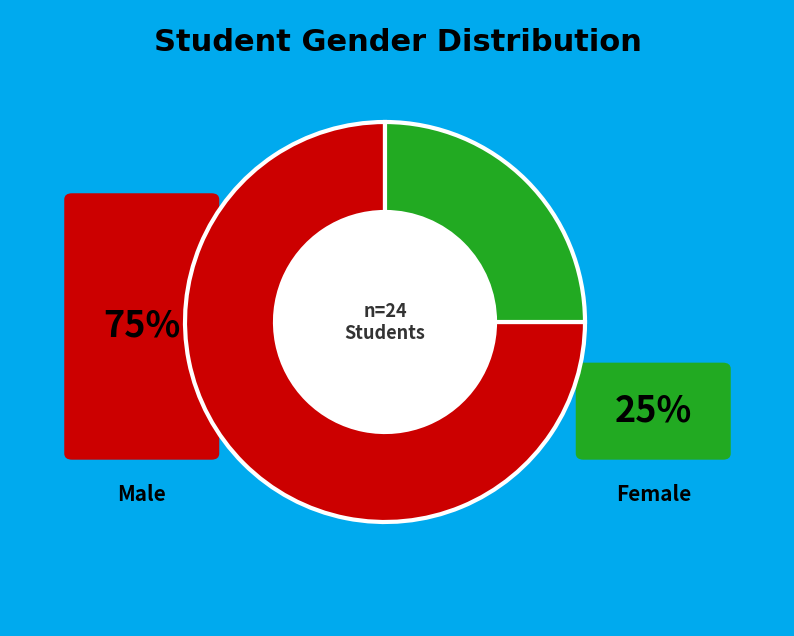

Does any single category account for the majority?

Yes